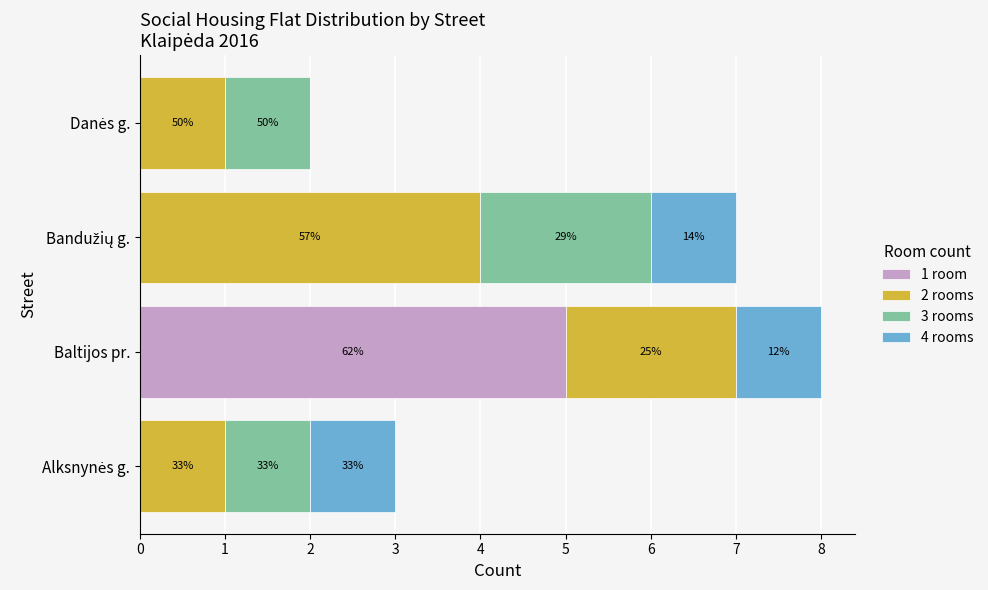

What are all the series names shown in the legend?

1 room, 2 rooms, 3 rooms, 4 rooms